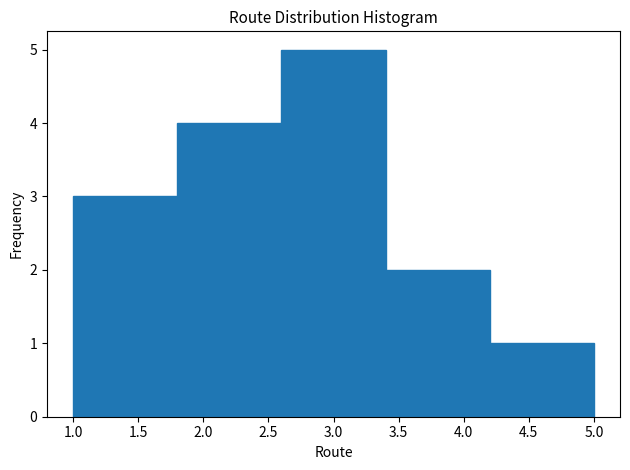

Reading left to right, list every bar in this chart as the range it spans on the x-axis followed by its height. The values are not printed on the chart, so give them approximately, as read against the axis.

1.0 to 1.8: 3
1.8 to 2.6: 4
2.6 to 3.4: 5
3.4 to 4.2: 2
4.2 to 5.0: 1